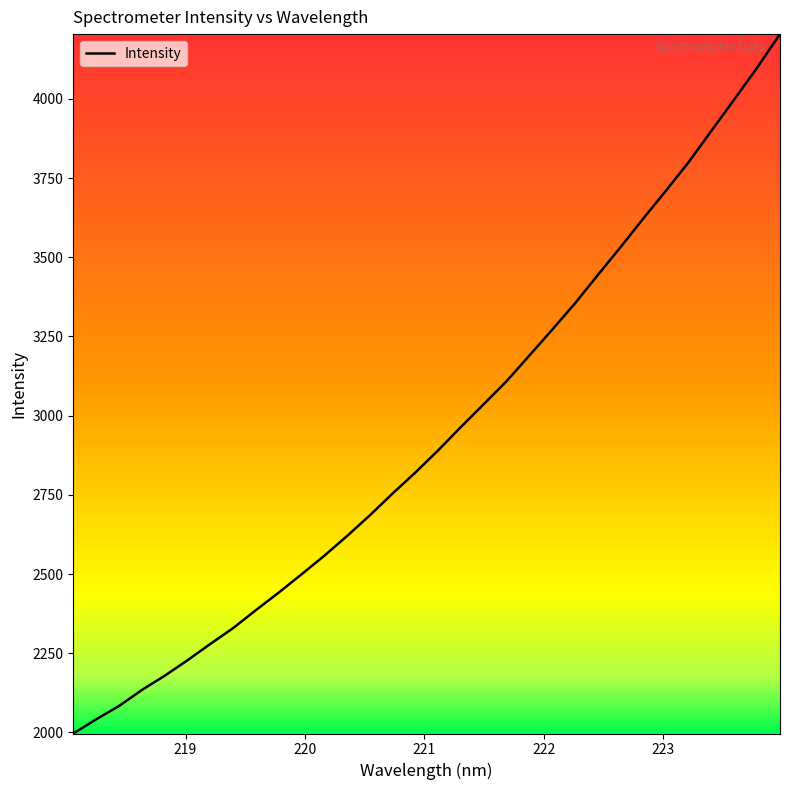

True or false: there are more than 1 points higher than both neighbors.

False